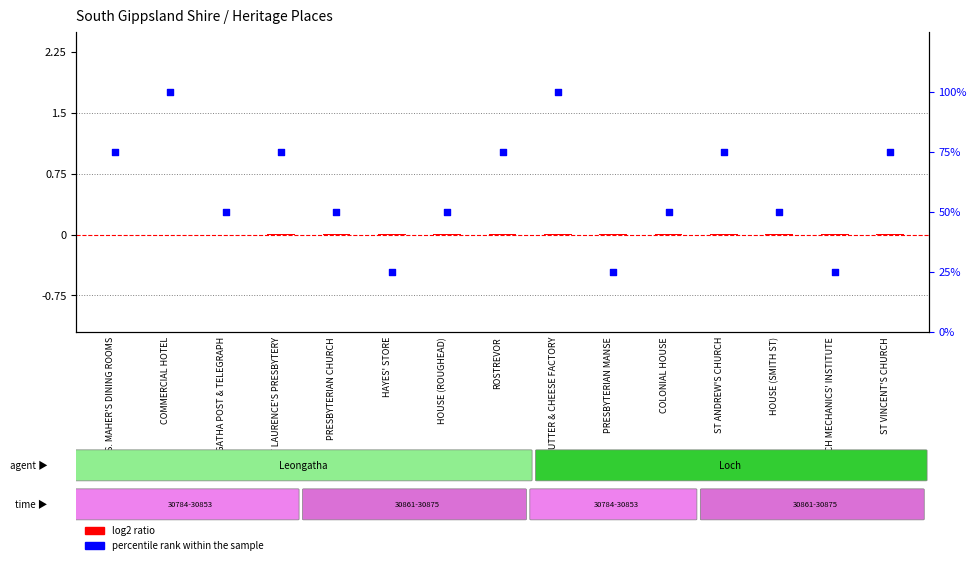

What are all the series names shown in the legend?

log2 ratio, percentile rank within the sample